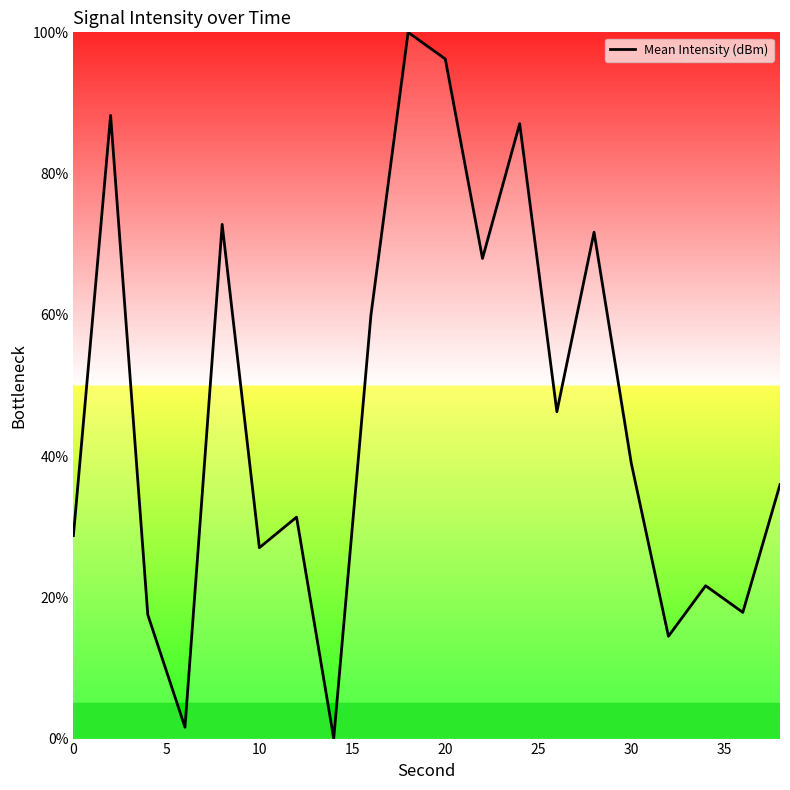

What is the difference between the maximum and minimum values?

100.0